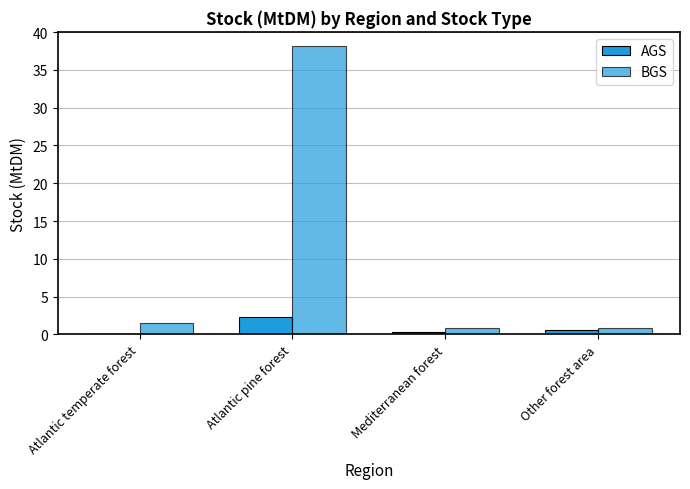

Which series has the largest total across all categories?

BGS